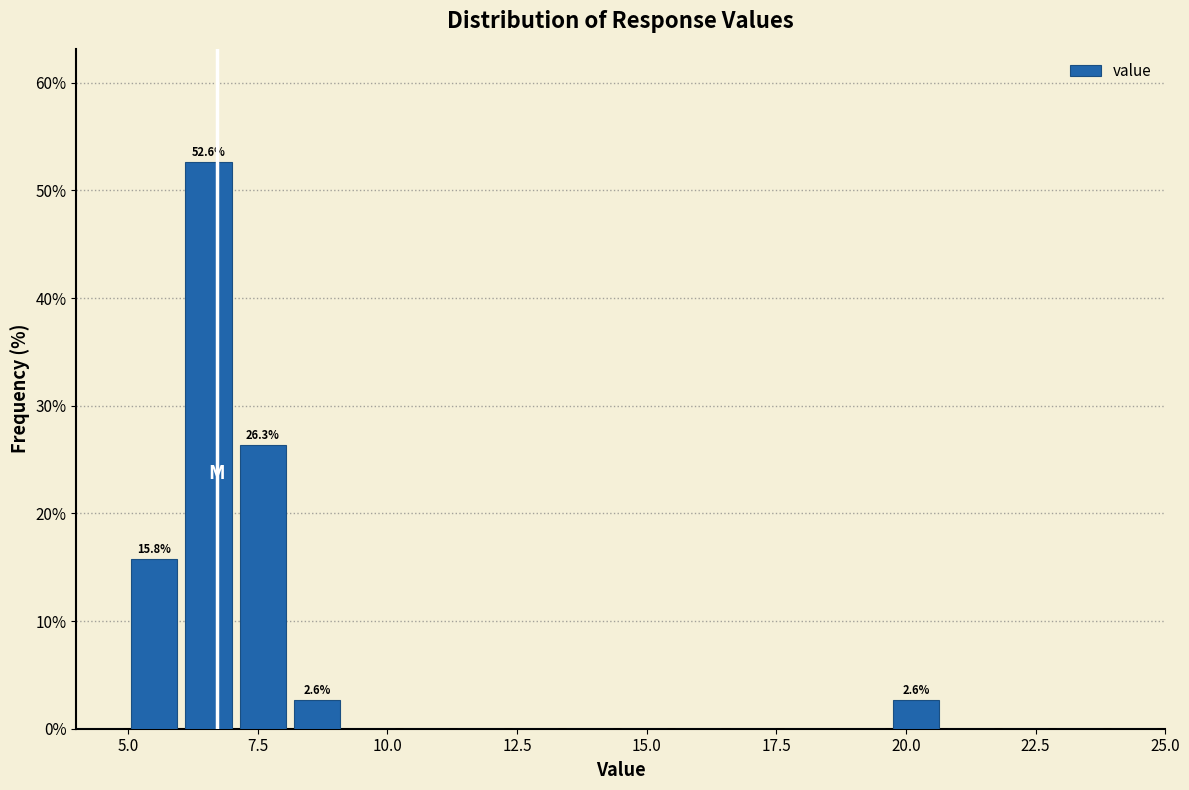

Around what value on the x-axis is the tallest bar? Give the approximate position of its centre, as read against the axis.

6.5